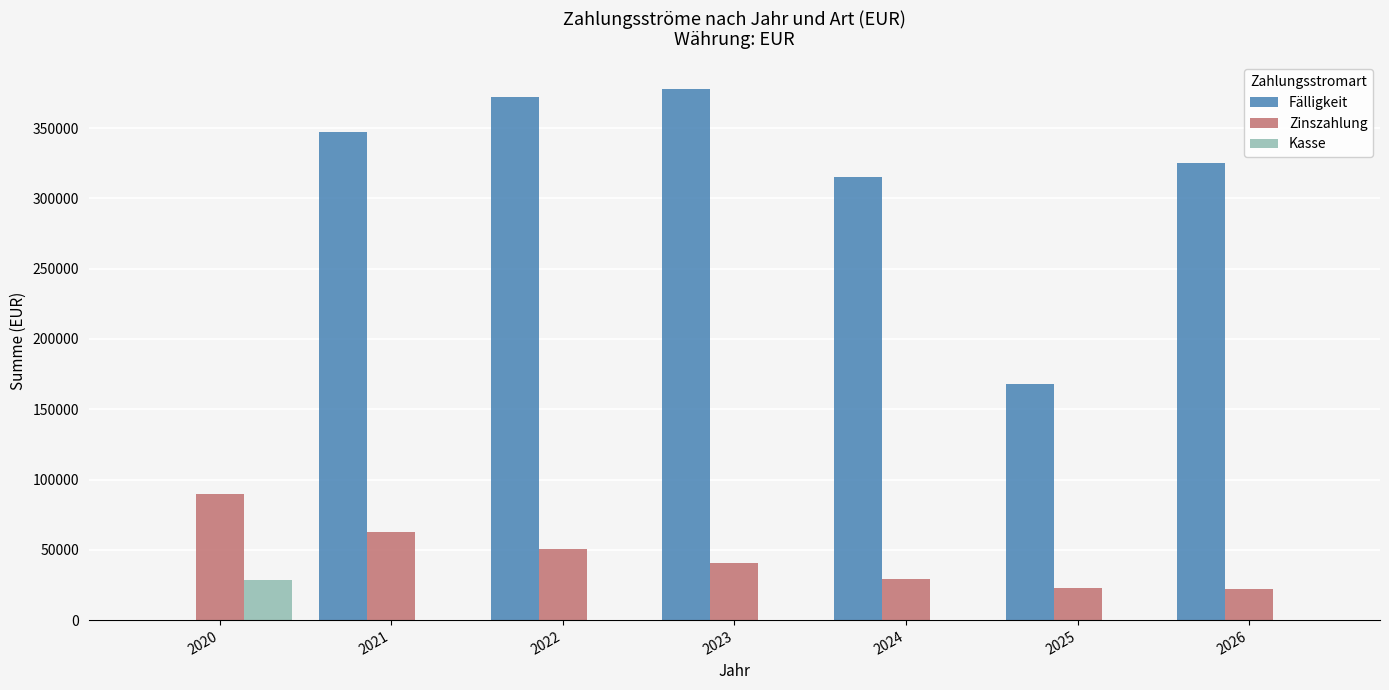

The value of Zinszahlung at 2022 is 50610.0. True or false?

True